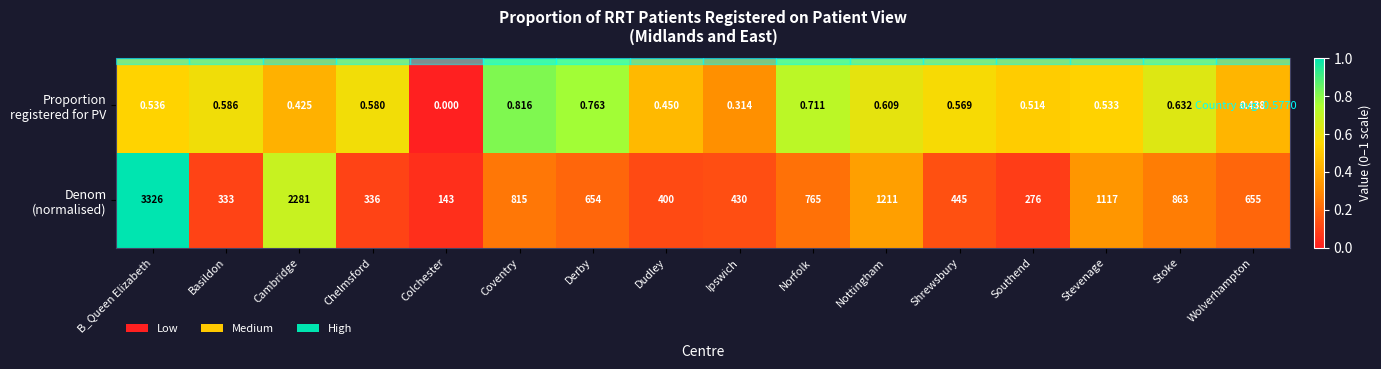

At which category does the chart reach its peak across all series?

B_Queen Elizabeth